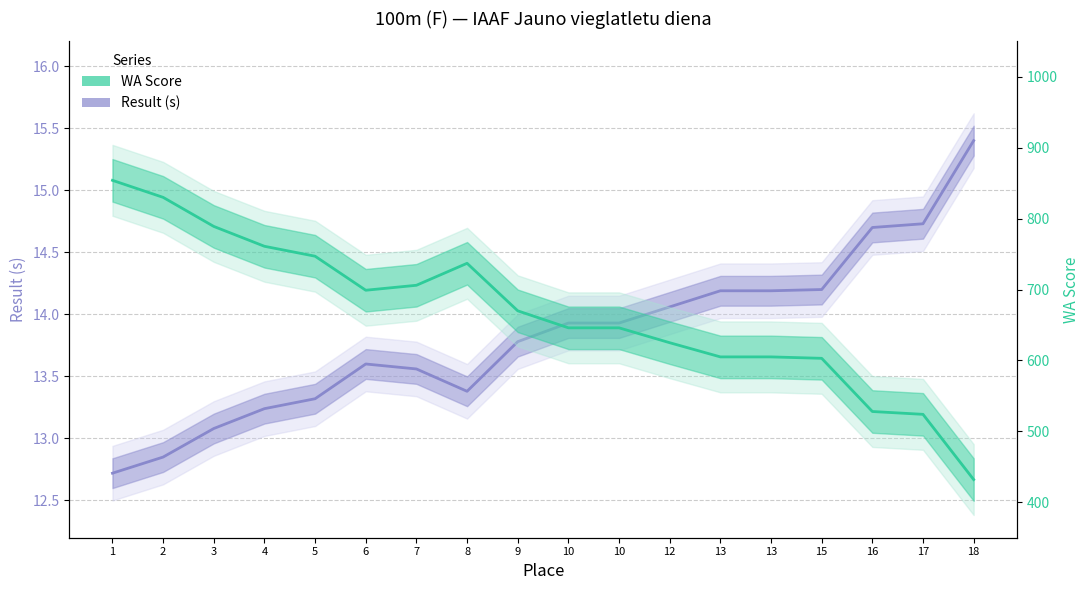

What is the value of the Result (s) point at the 1st from the left?

12.7